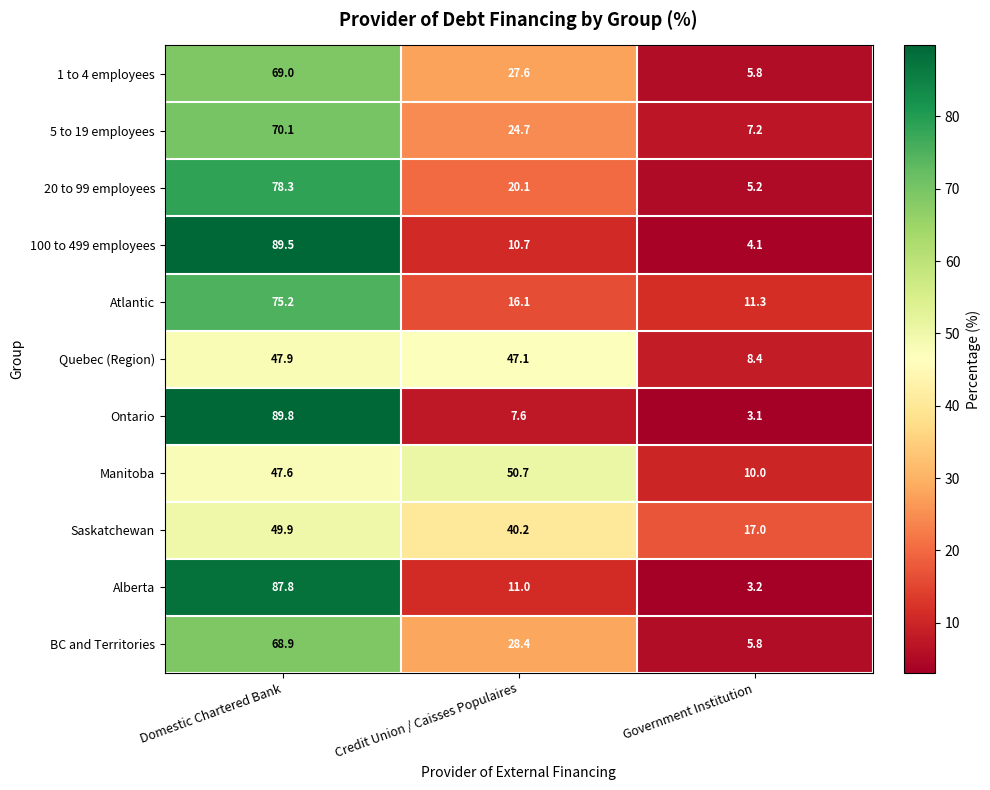

What is the spread (max minus min) of values at Domestic Chartered Bank?

42.2